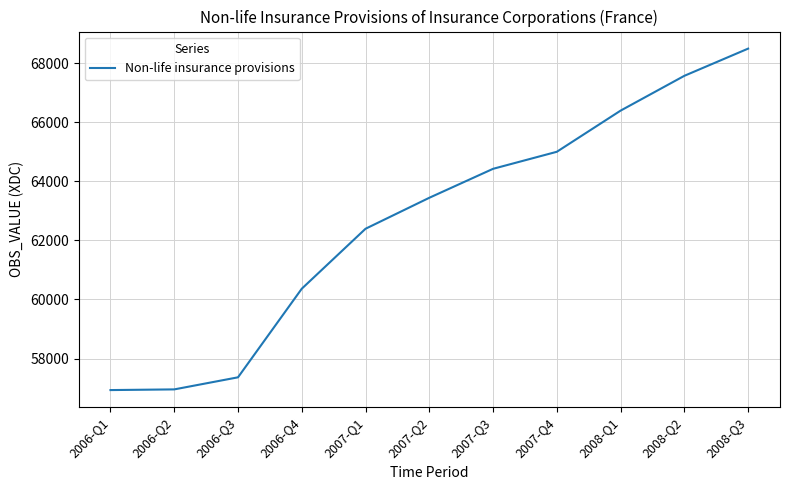

Count the number of categories in the chart.

11